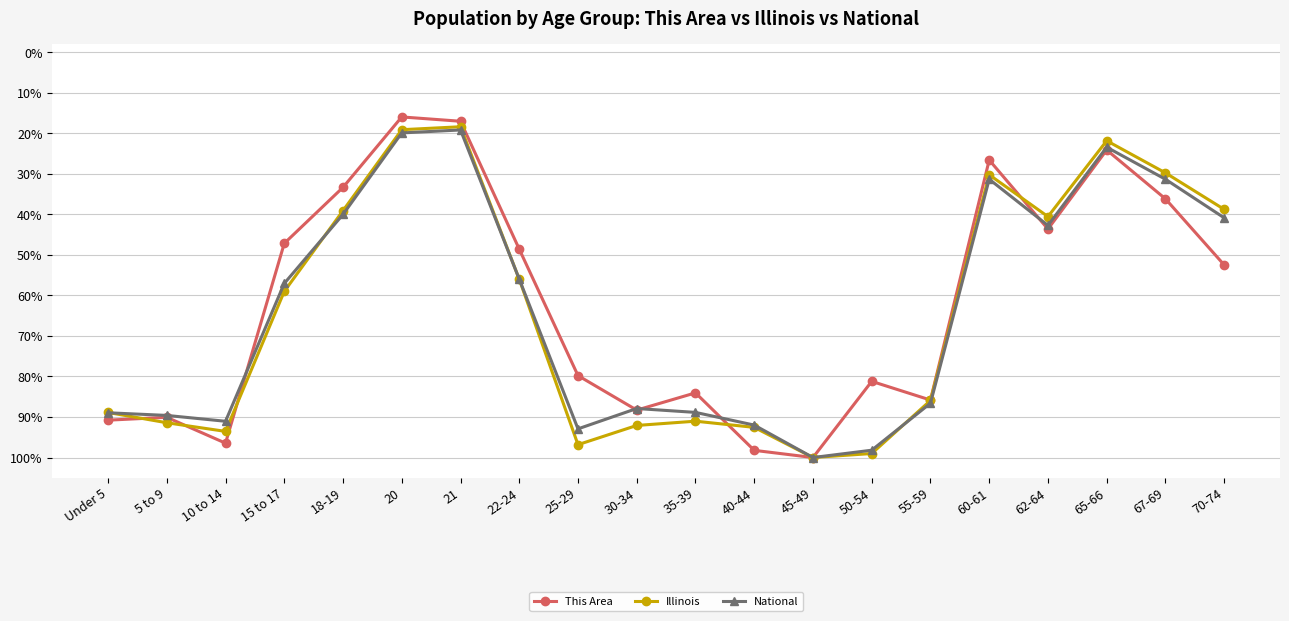

True or false: National has more than 1 interior local peaks.

True